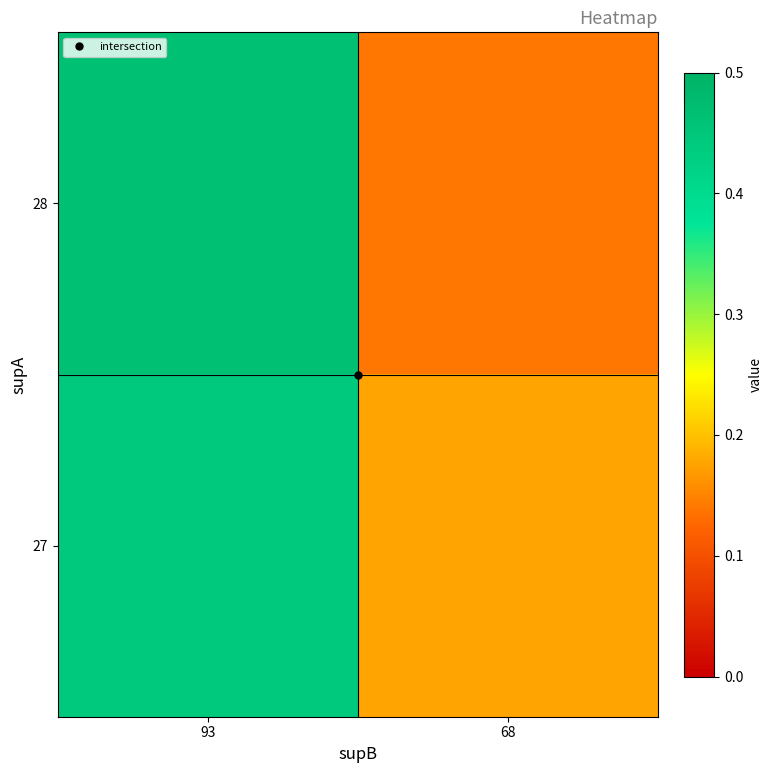

What is the total value across all series at 68?

0.3